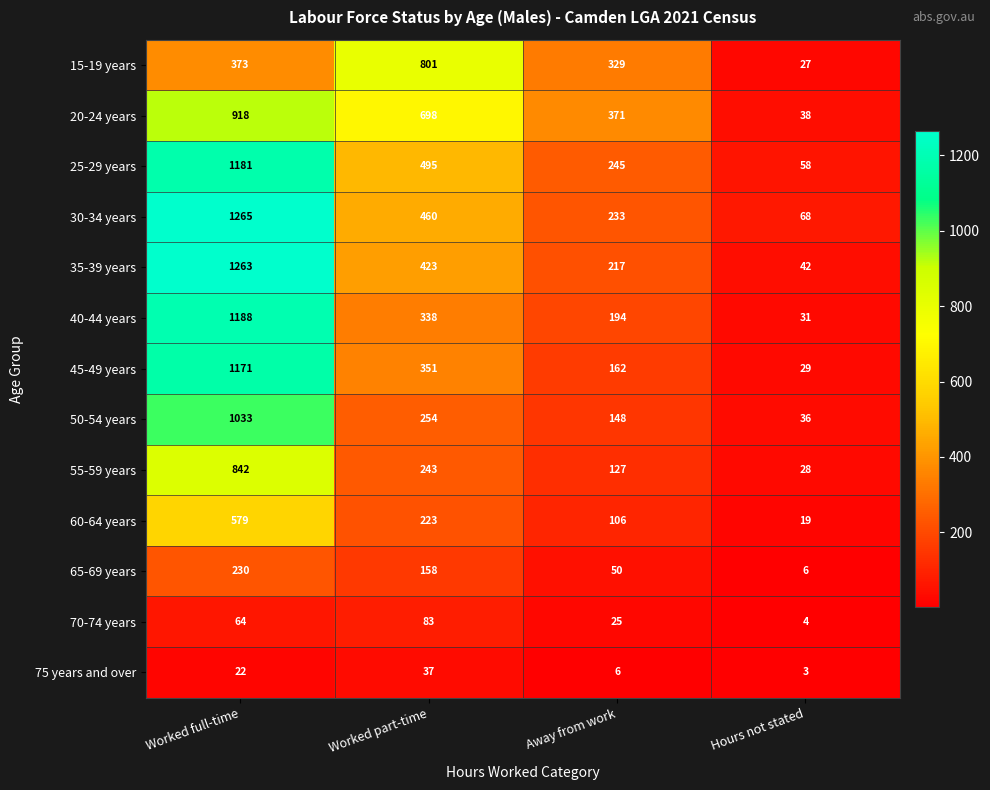

What is the sum of all 35-39 years values?

1945